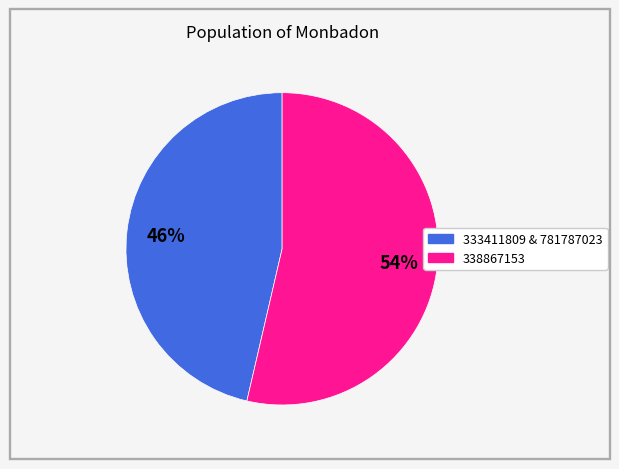

Is there any slice that represents more than half of the pie?

Yes